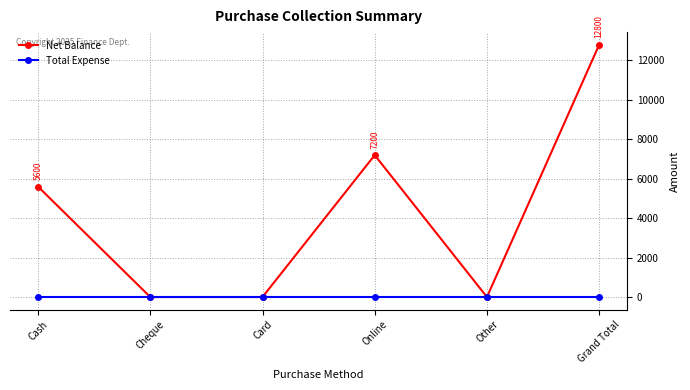

What is the total value across all series at Online?

7200